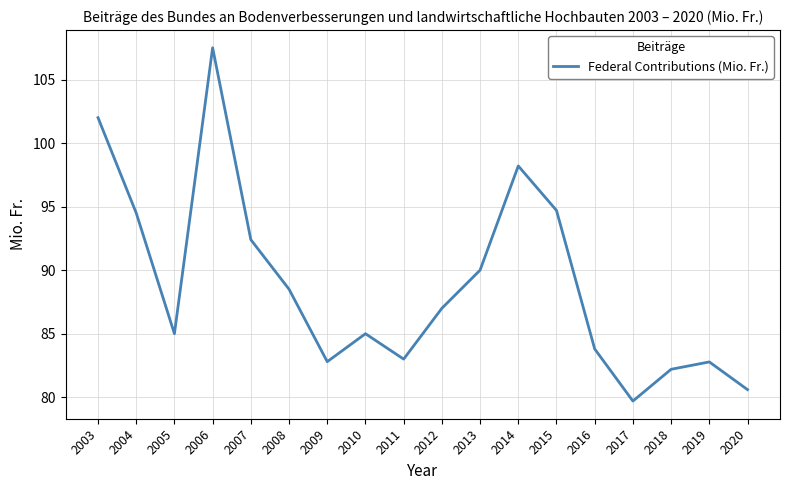

At which category does the data reach its first local valley?

2005